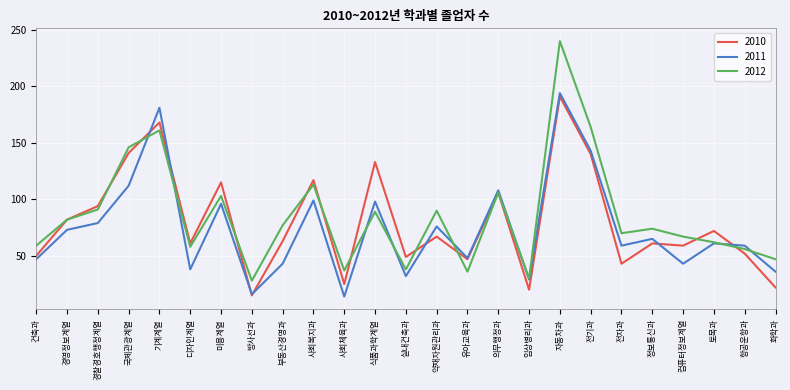

Reading left to right, what are all the values shown in this chart?

2010: 50	82	94	141	168	61	115	15	63	117	25	133	49	67	47	106	20	191	140	43	61	59	72	52	22
2011: 47	73	79	112	181	38	96	16	43	99	14	98	32	76	48	108	29	194	143	59	65	43	61	59	36
2012: 59	82	91	146	161	58	103	28	77	113	37	89	38	90	36	106	30	240	164	70	74	67	62	56	47